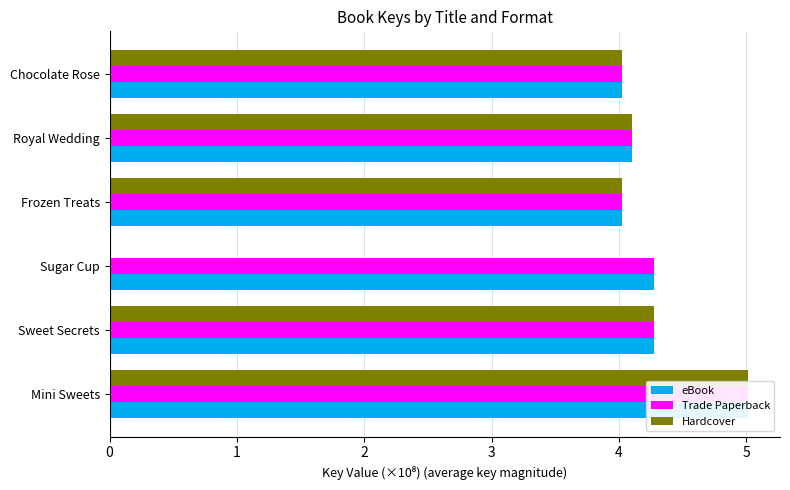

Reading left to right, what are all the values shown in this chart?

eBook: 5.0	4.3	4.3	4.0	4.1	4.0
Trade Paperback: 5.0	4.3	4.3	4.0	4.1	4.0
Hardcover: 5.0	4.3	0.0	4.0	4.1	4.0